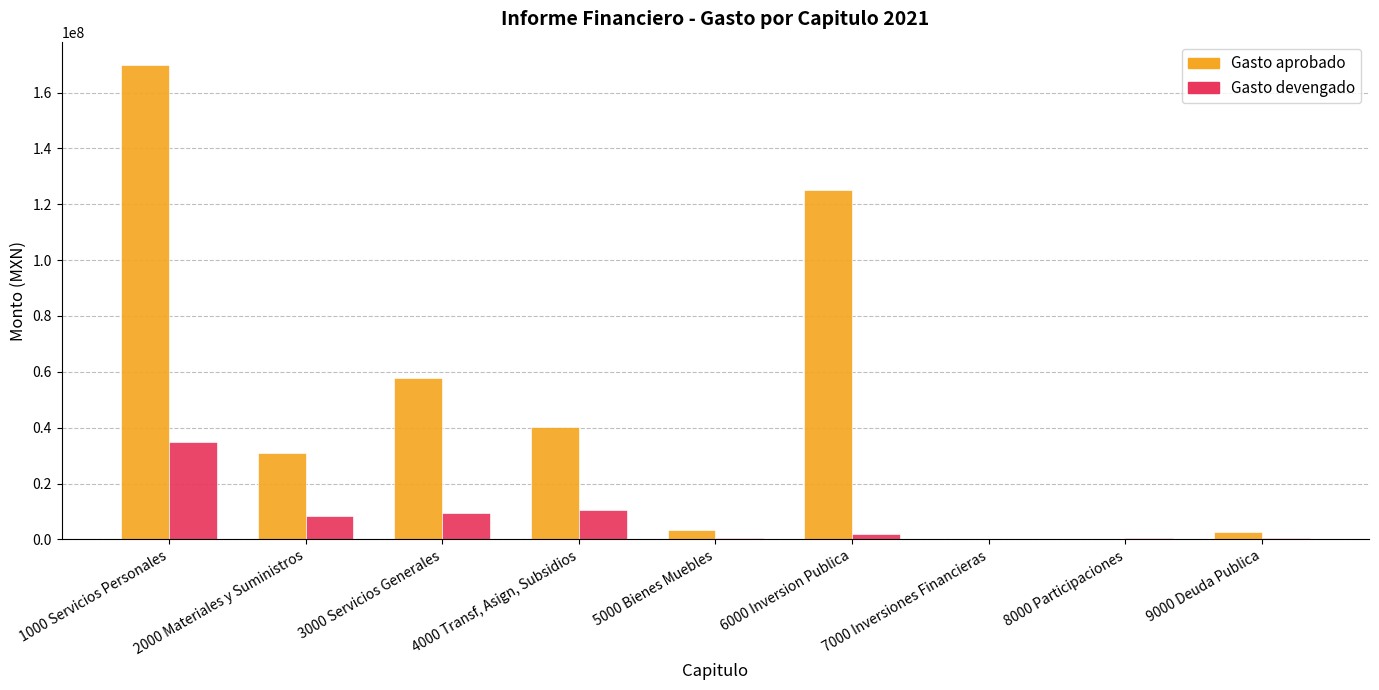

At which category is the sum across all series the highest?

1000 Servicios Personales